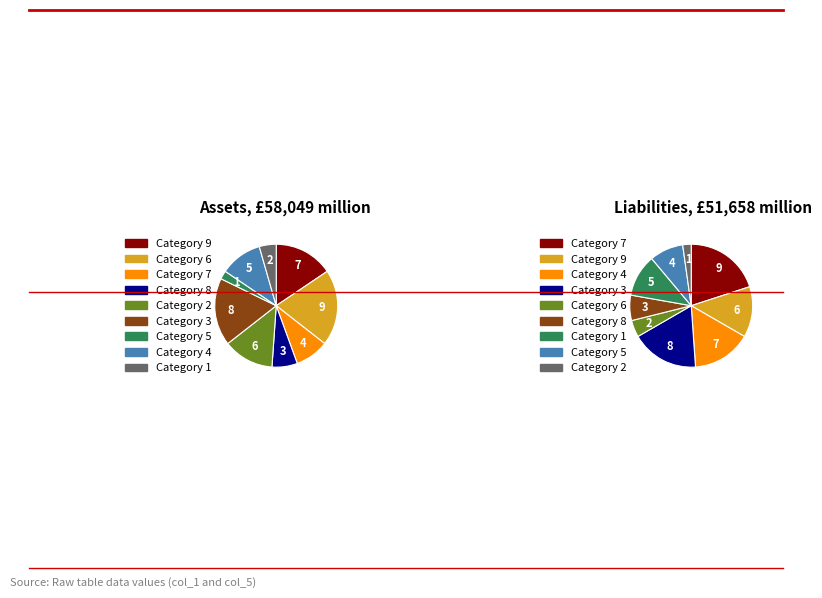

Which has a higher value, 1 or 5?

5